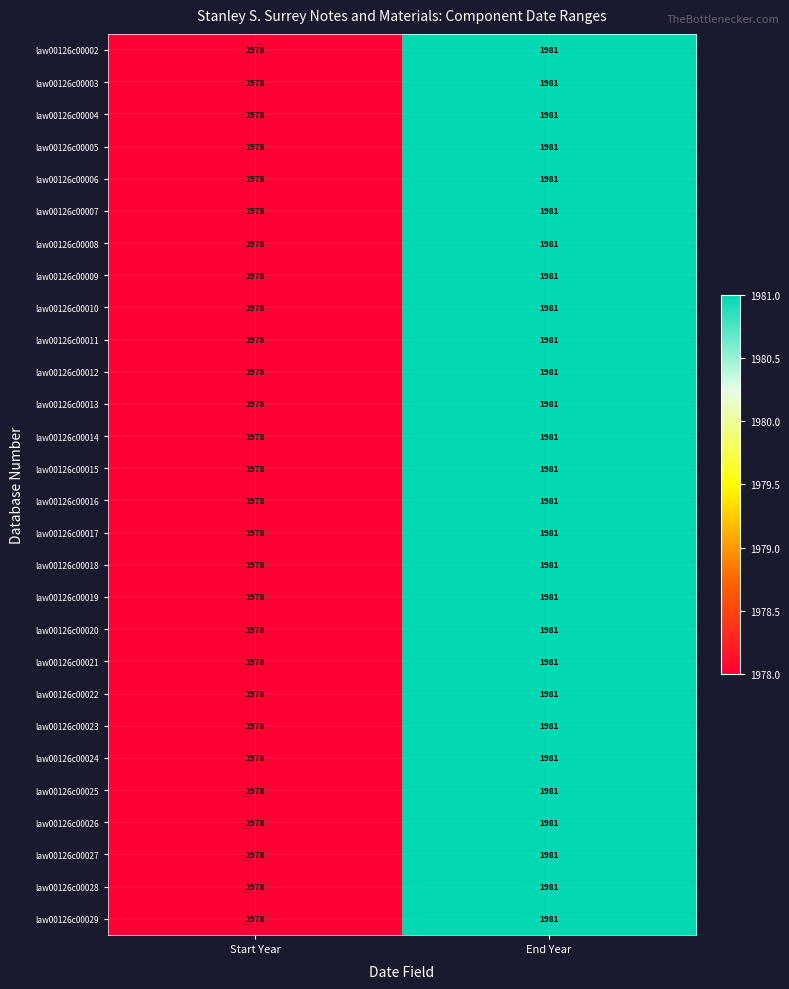

What is the sum of the law00126c00024 values at End Year and Start Year?

3959